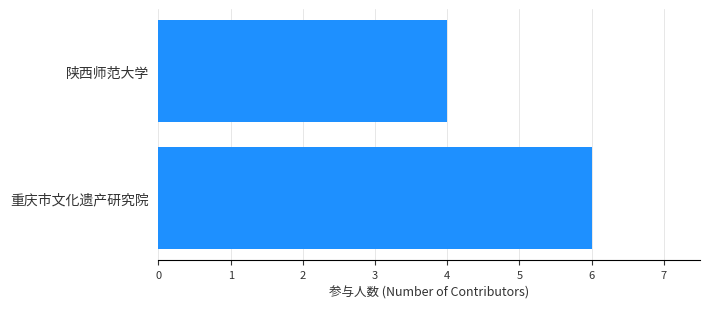

The value at 重庆市文化遗产研究院 is 6. True or false?

True